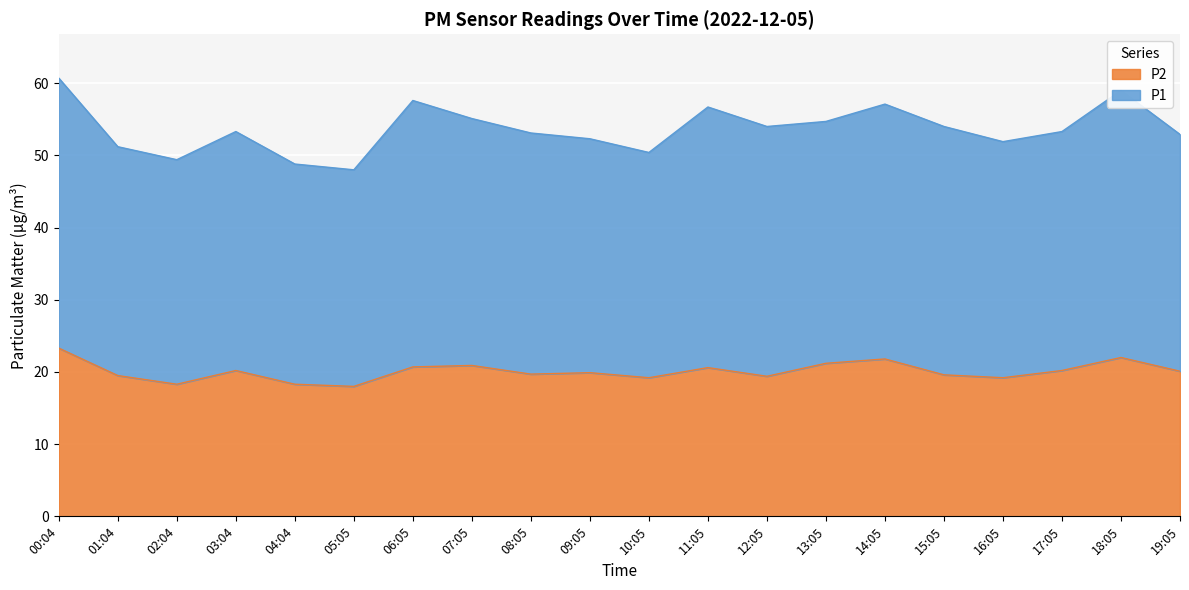

Rank the categories by value from highest to lowest.

00:04, 18:05, 14:05, 13:05, 07:05, 06:05, 11:05, 03:04, 17:05, 19:05, 09:05, 08:05, 15:05, 01:04, 12:05, 10:05, 16:05, 02:04, 04:04, 05:05